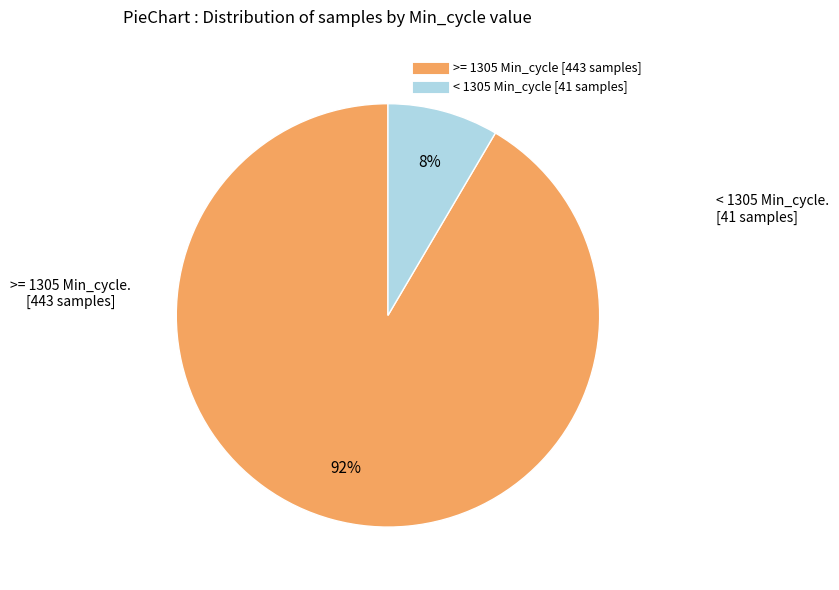

Between >= 1305 Min_cycle and < 1305 Min_cycle, which is larger?

>= 1305 Min_cycle